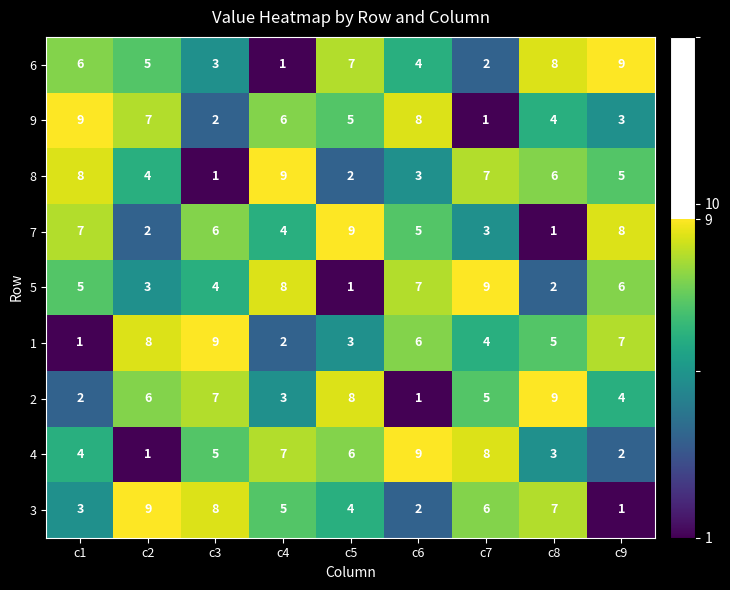

What is the spread (max minus min) of values at c7?

8